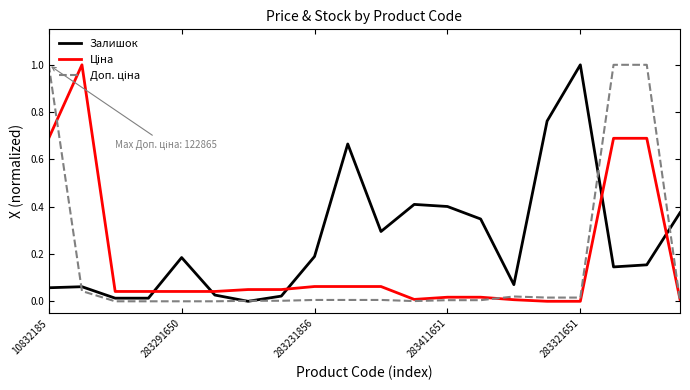

Which series has the largest total across all categories?

Залишок